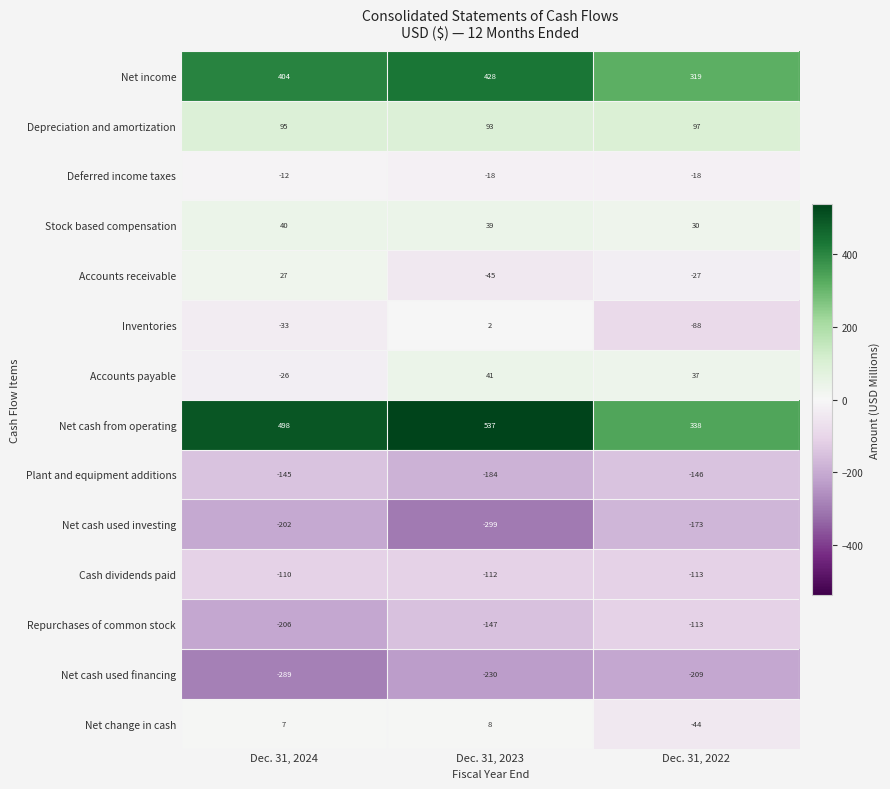

At which label is Net cash used financing closest to -249?

Dec. 31, 2023